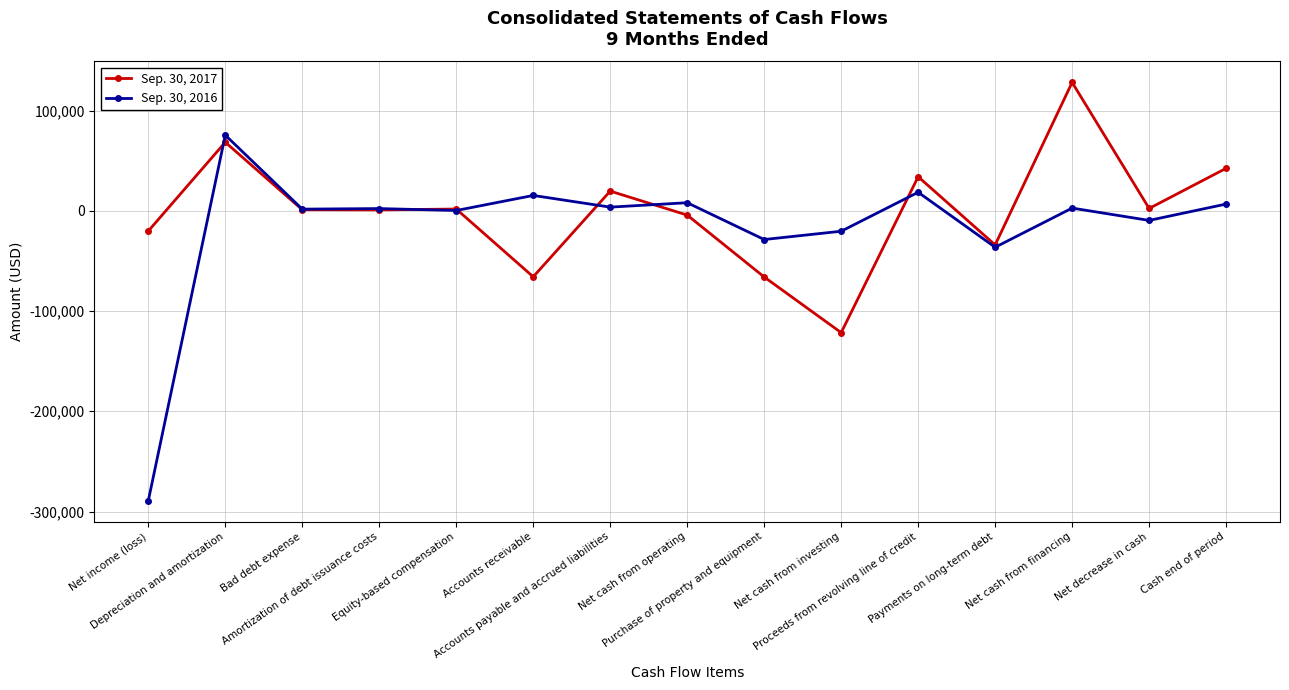

The value of Sep. 30, 2017 at Net cash from financing is 128136. True or false?

True